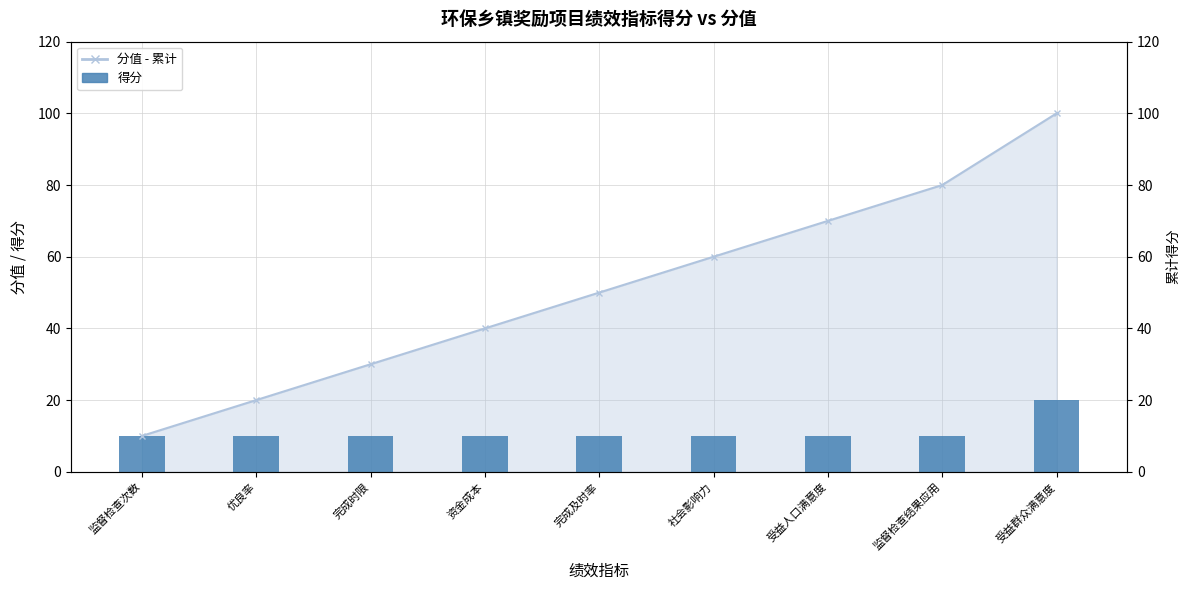

What value does the data have at 受益人口满意度, to the nearest 10?

10